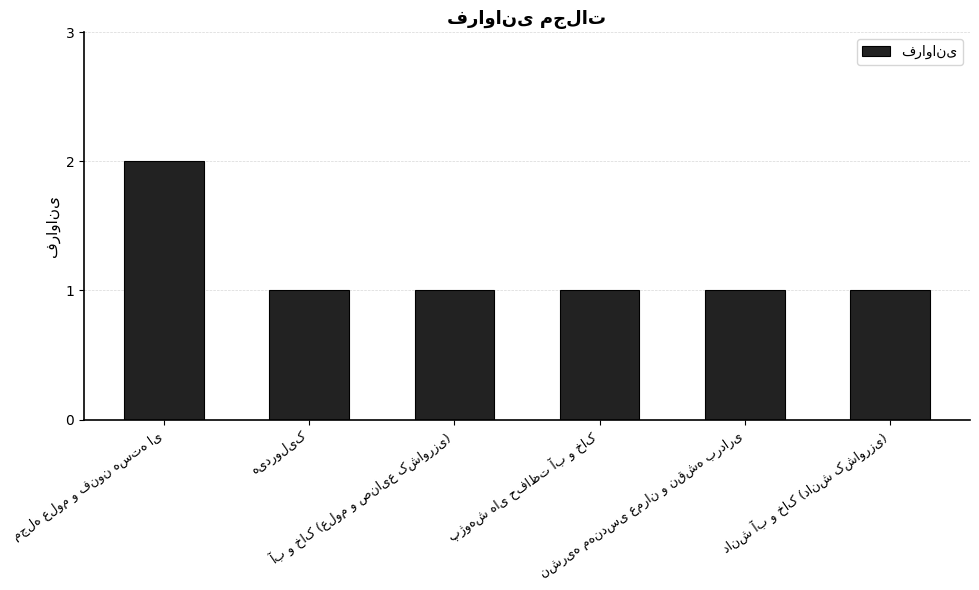

What is the value of the 3rd bar from the left?

1